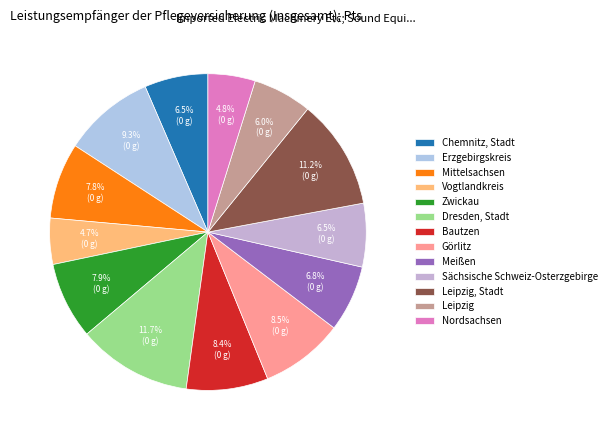

Between Zwickau and Vogtlandkreis, which is larger?

Zwickau